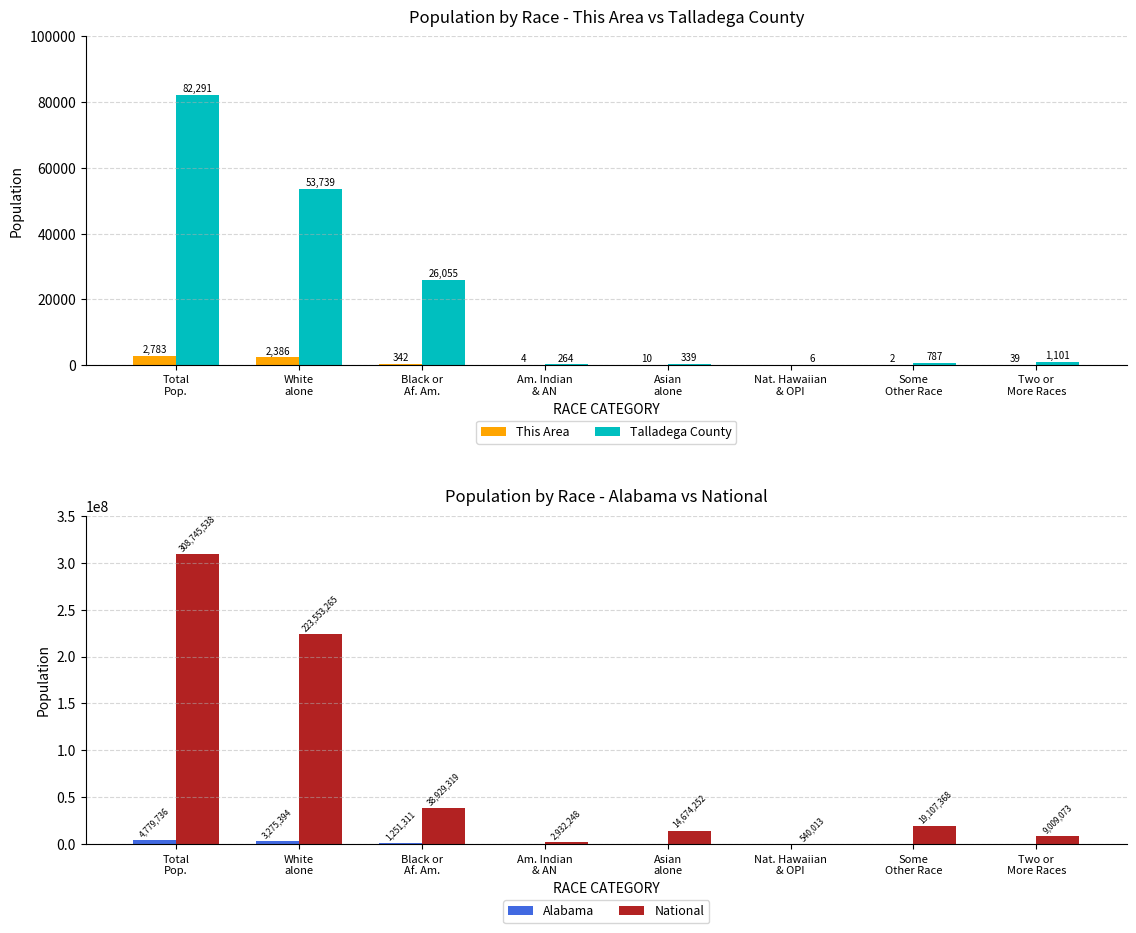

What is the total value across all series at Nat. Hawaiian
& OPI?

543076